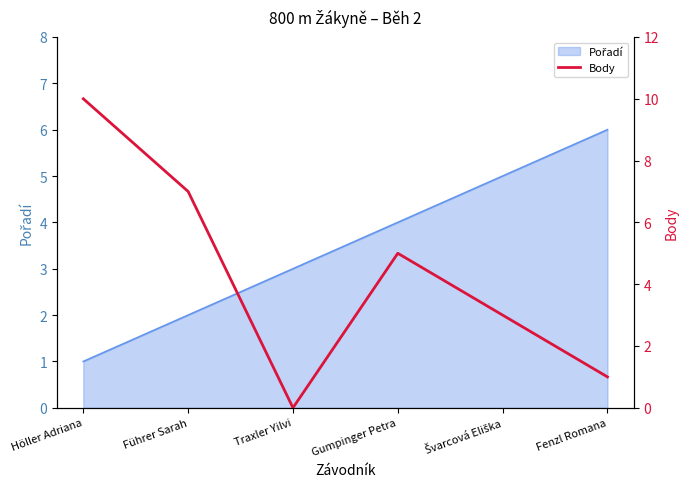

The chart shows a value of 10 at Höller Adriana. True or false?

True